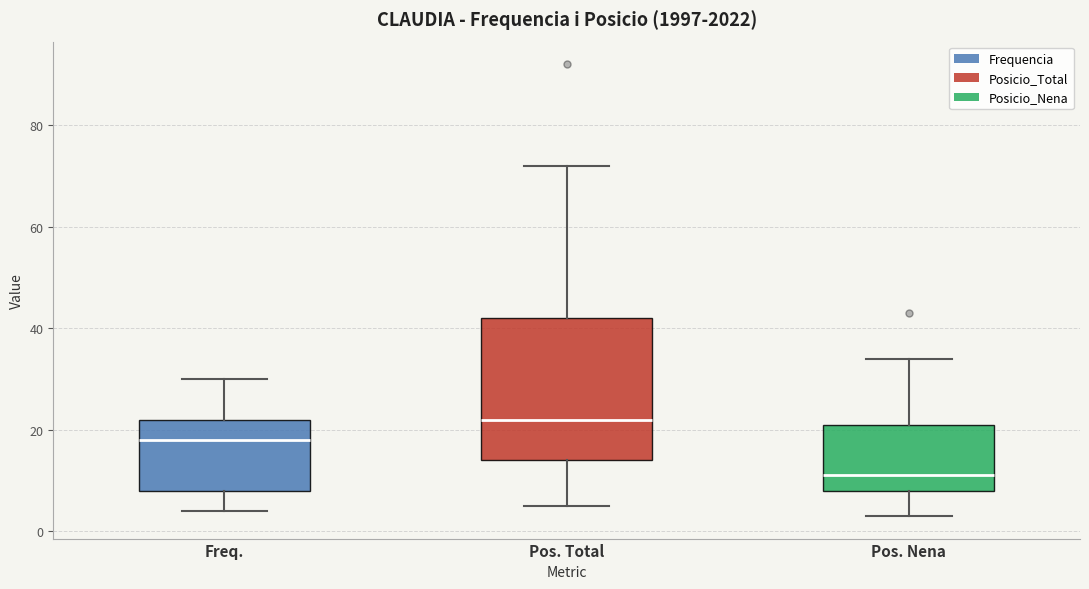

Which box is the tallest, from its lower edge to its upper edge?

Pos. Total